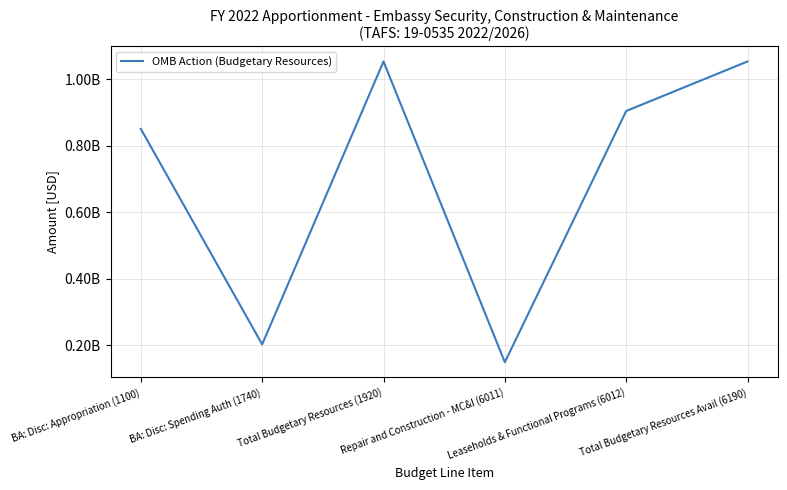

Does the chart have visible grid lines?

Yes